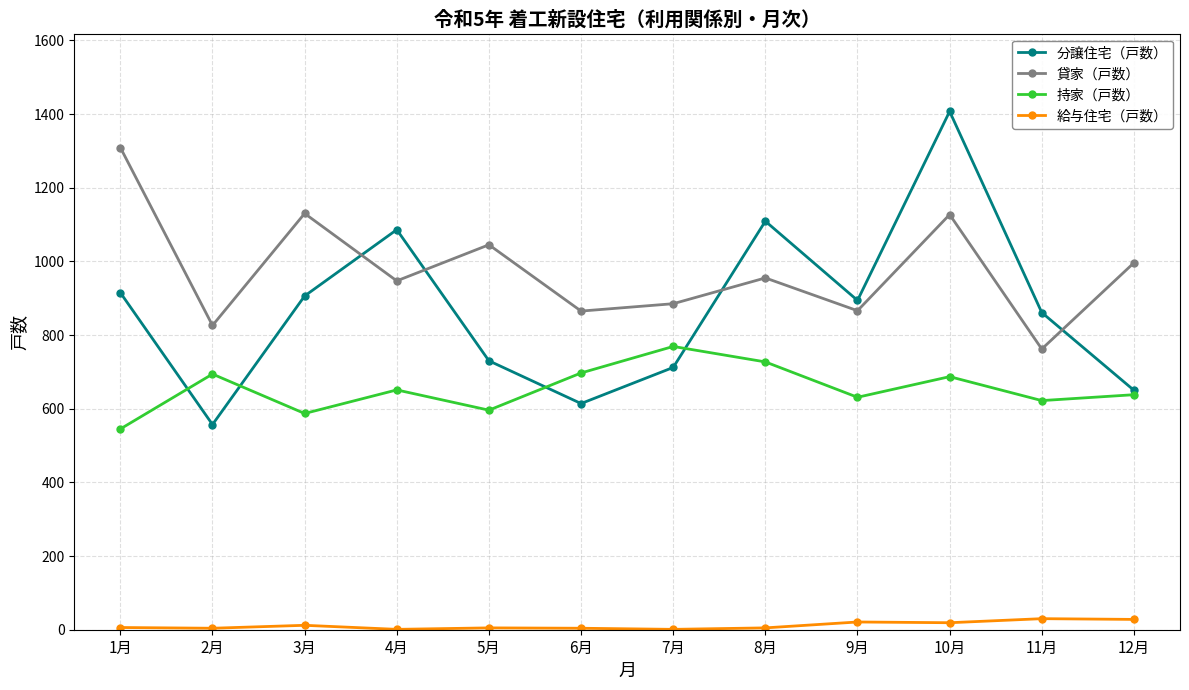

What is the label of the 4th point from the left?

4月